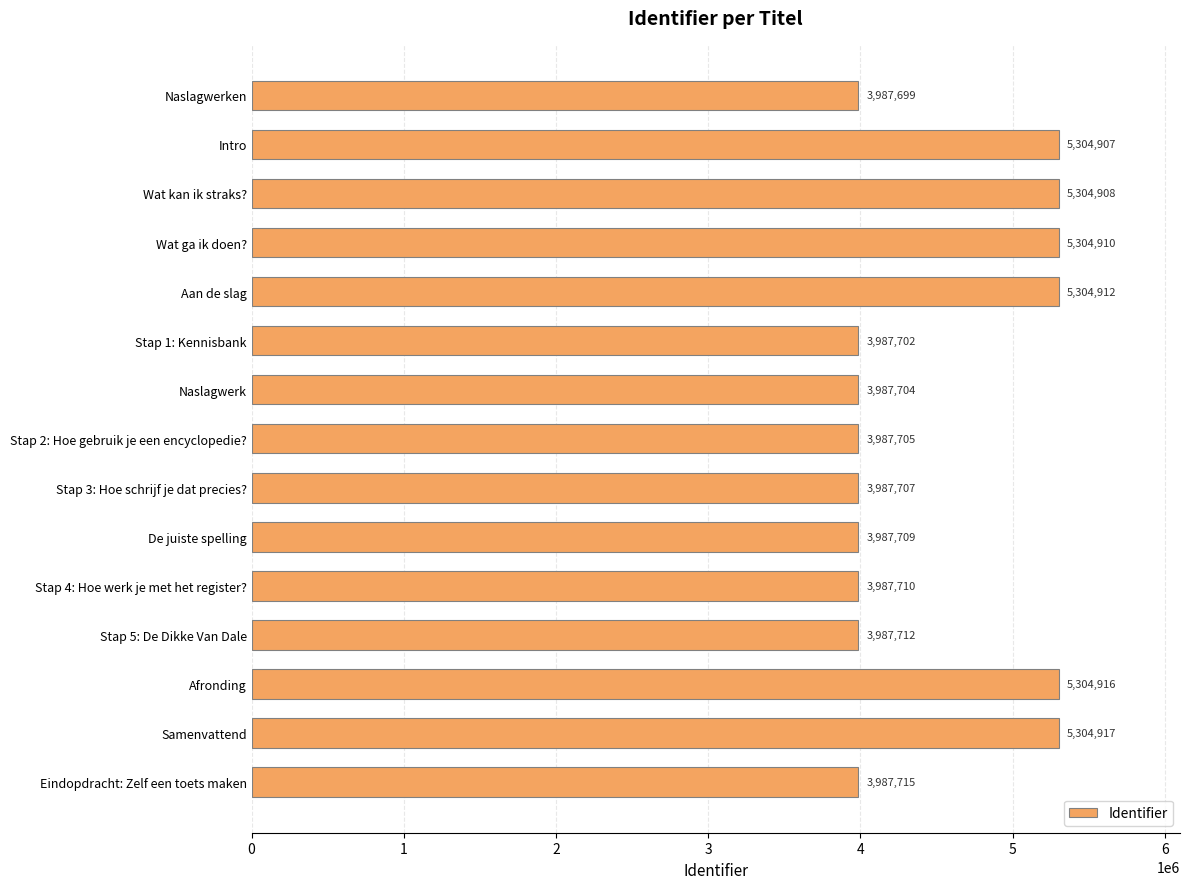

True or false: the data shows 3987709 at De juiste spelling.

True